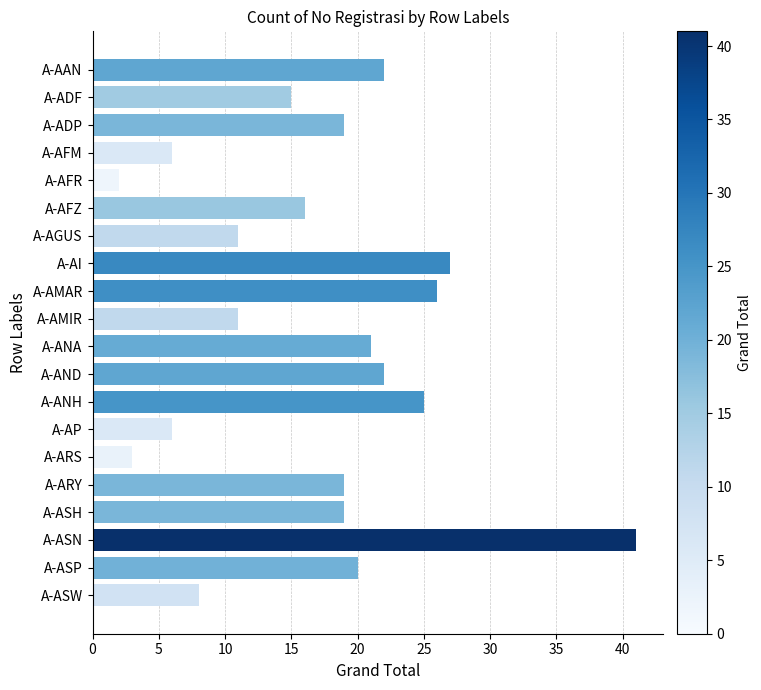

What is the minimum value shown in the chart?

2